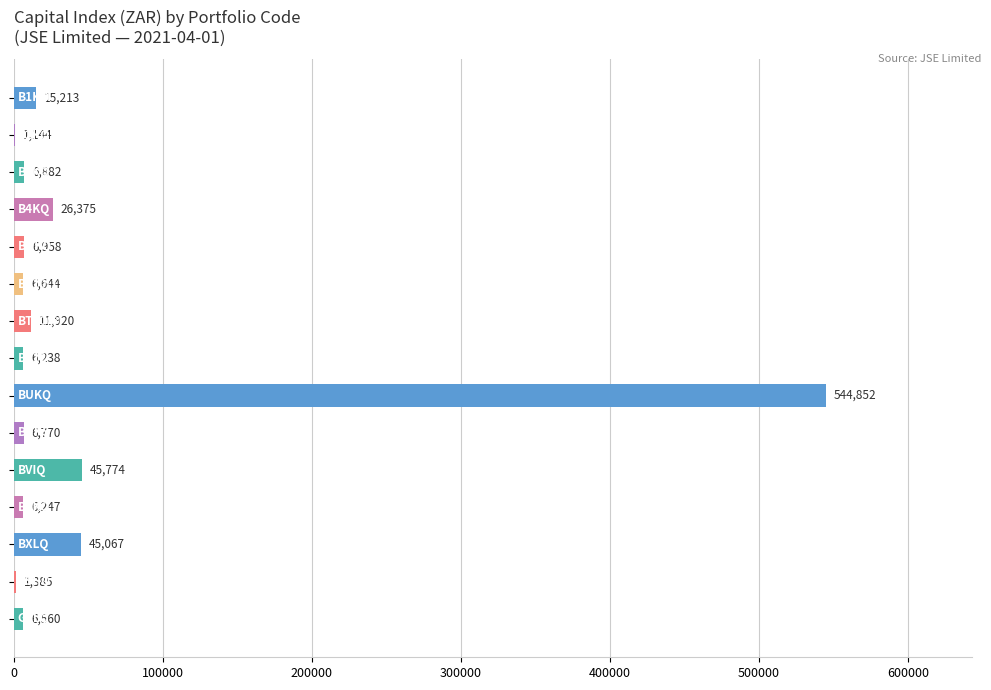

What is the maximum value shown in the chart?

544852.0